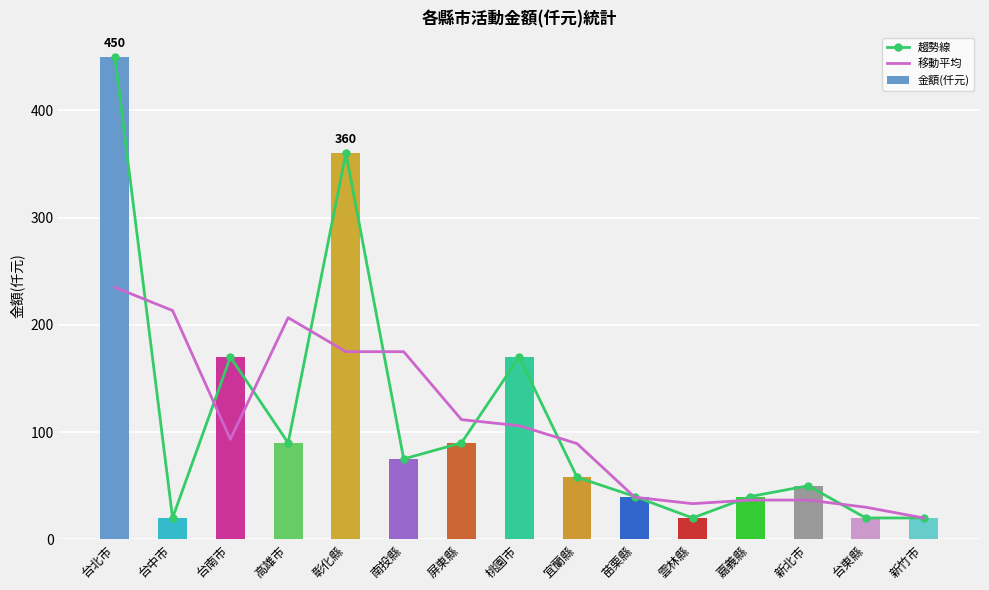

Which series has the largest total across all categories?

趨勢線